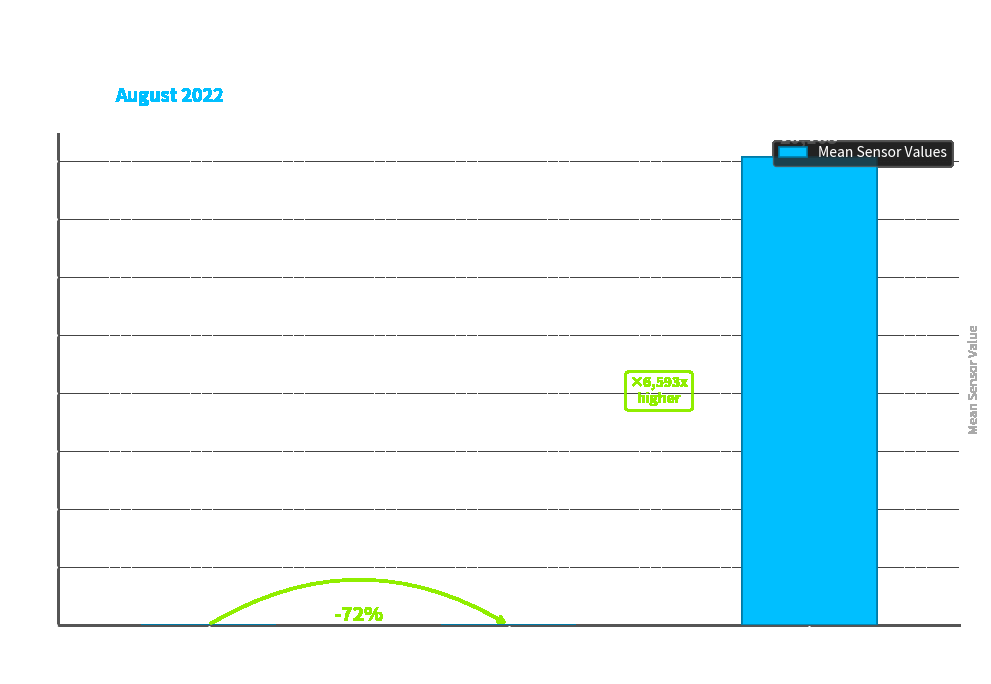

At which category does the chart reach its peak across all series?

Max_cycle
(Mean)